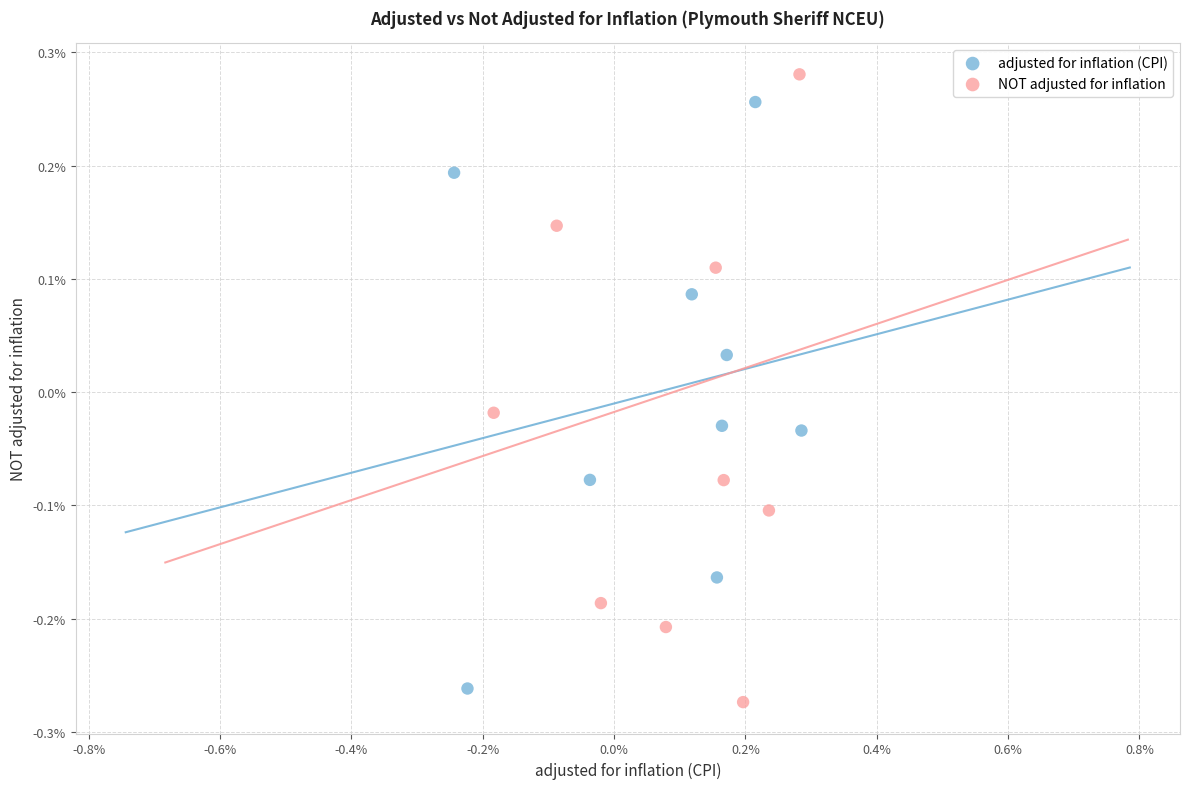

Which series has the largest Y range (max minus min)?

NOT adjusted for inflation